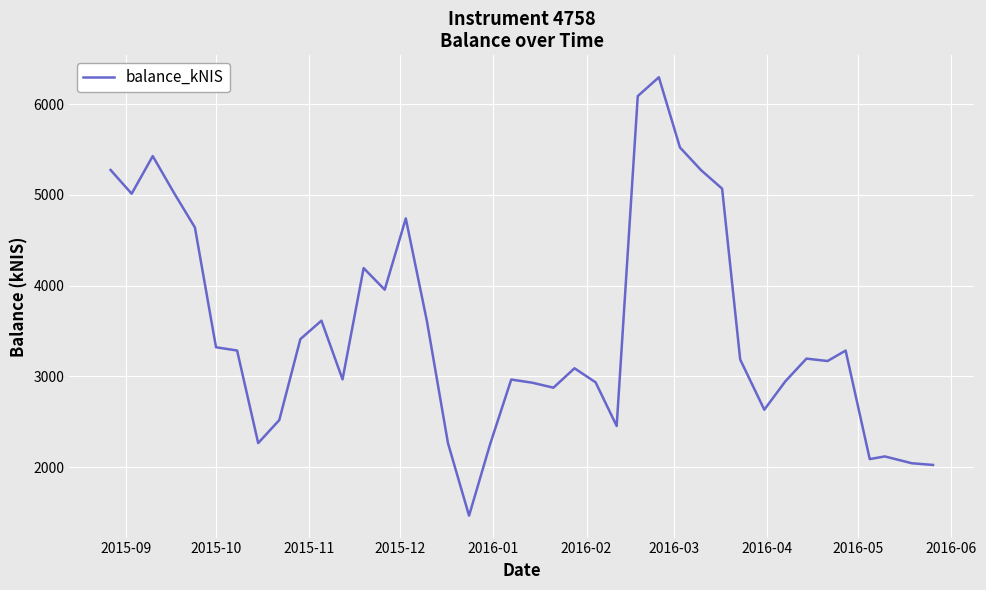

What is the difference between the maximum and minimum values?

4829.8